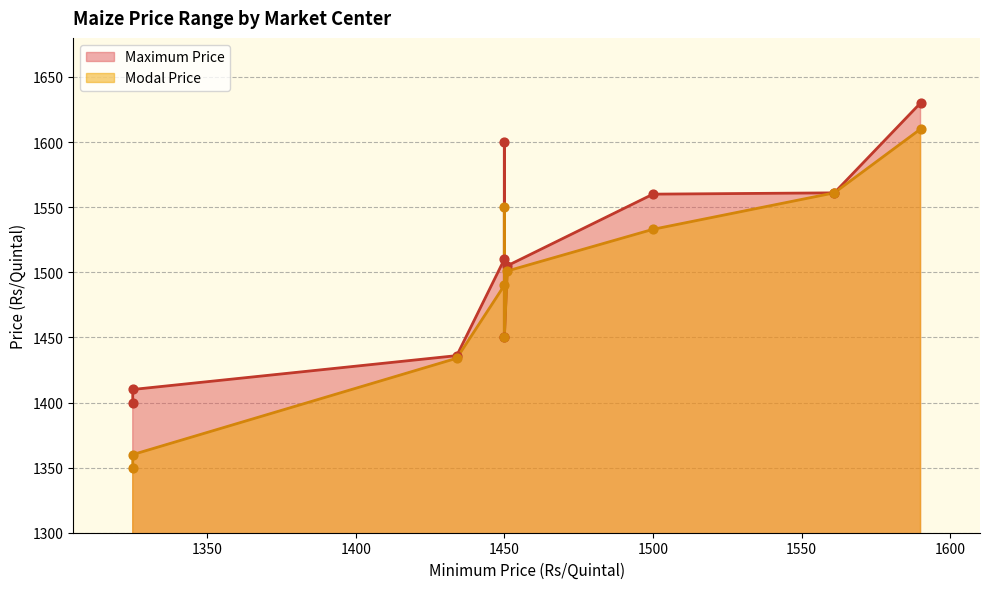

Is the value of Modal Price at Kolhapur(Laxmipuri) greater than the value of Maximum Price at Sangli(Miraj)?

No